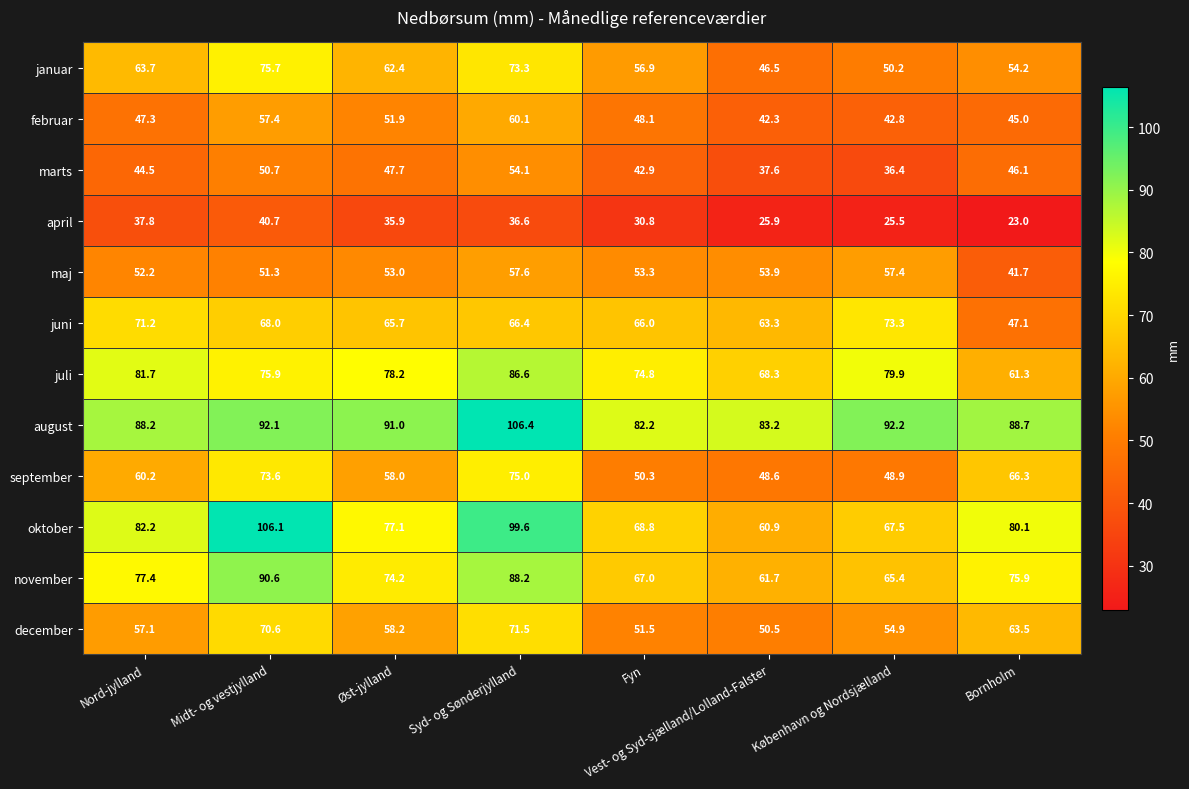

Which series has the largest range (max minus min)?

oktober